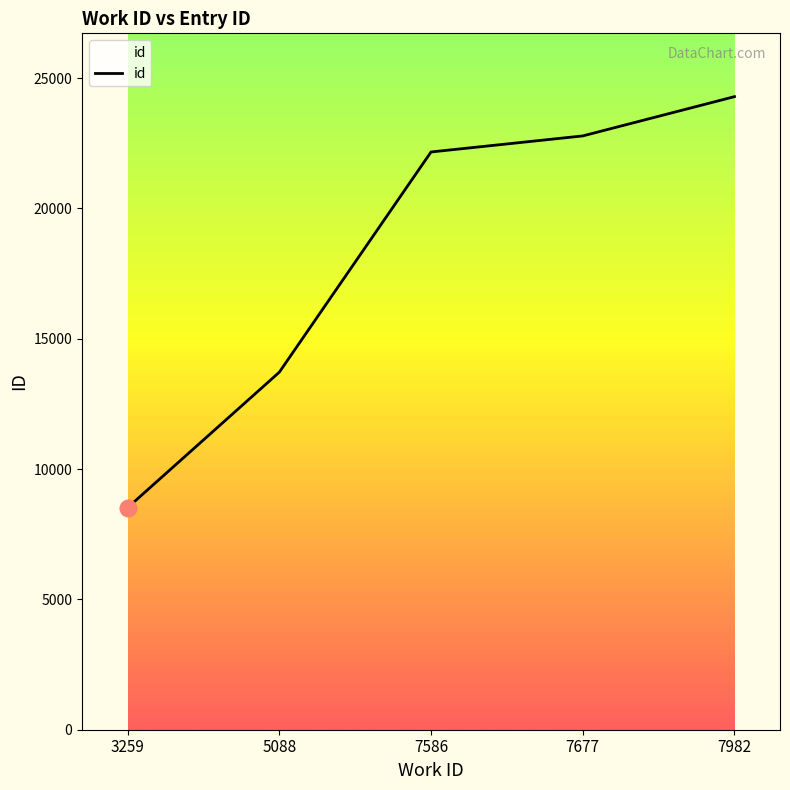

How many series are shown in this chart?

1